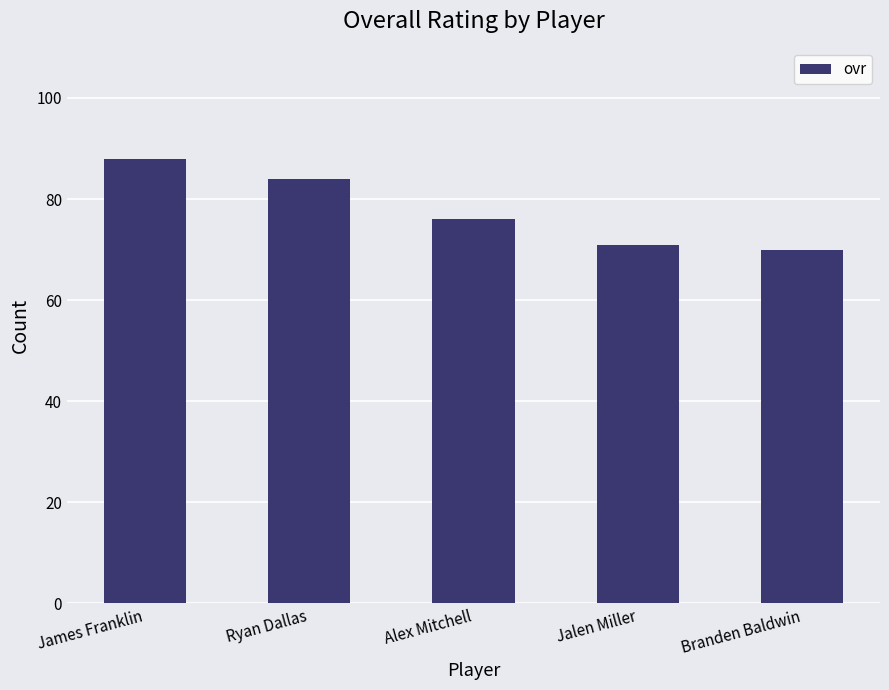

List the labels in order of value, smallest first.

Branden Baldwin, Jalen Miller, Alex Mitchell, Ryan Dallas, James Franklin